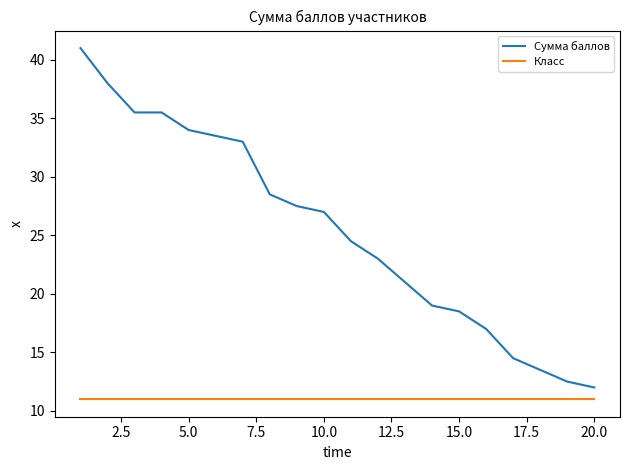

What is the difference between the maximum and minimum values in the Сумма баллов series?

29.0